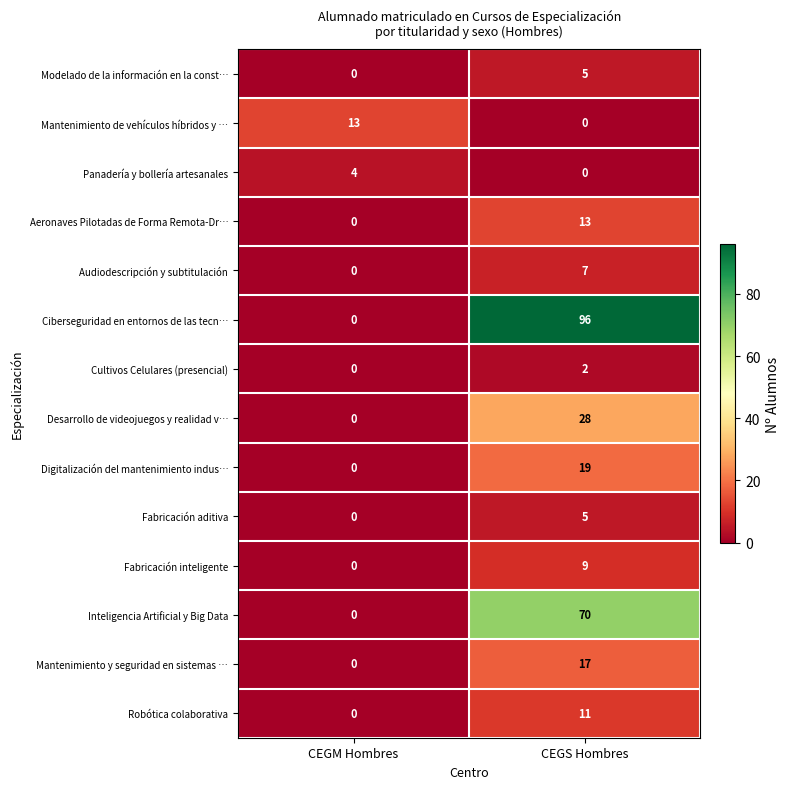

Which category has the lowest value in the Audiodescripción y subtitulación series?

CEGM Hombres